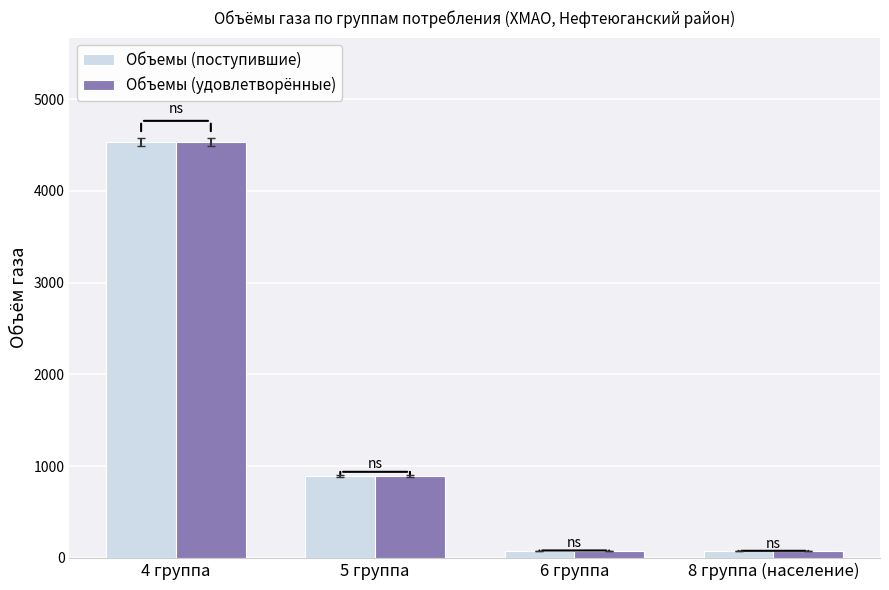

What is the smallest value displayed?

73.8